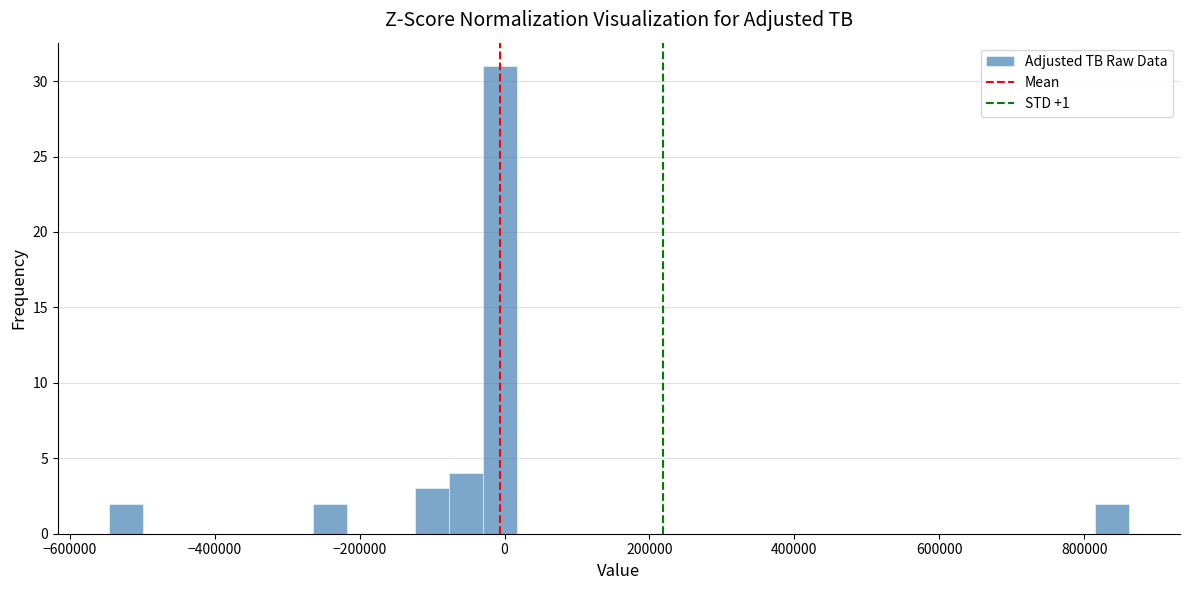

Read against the x-axis, roughly where is the centre of the tallest bar?

0